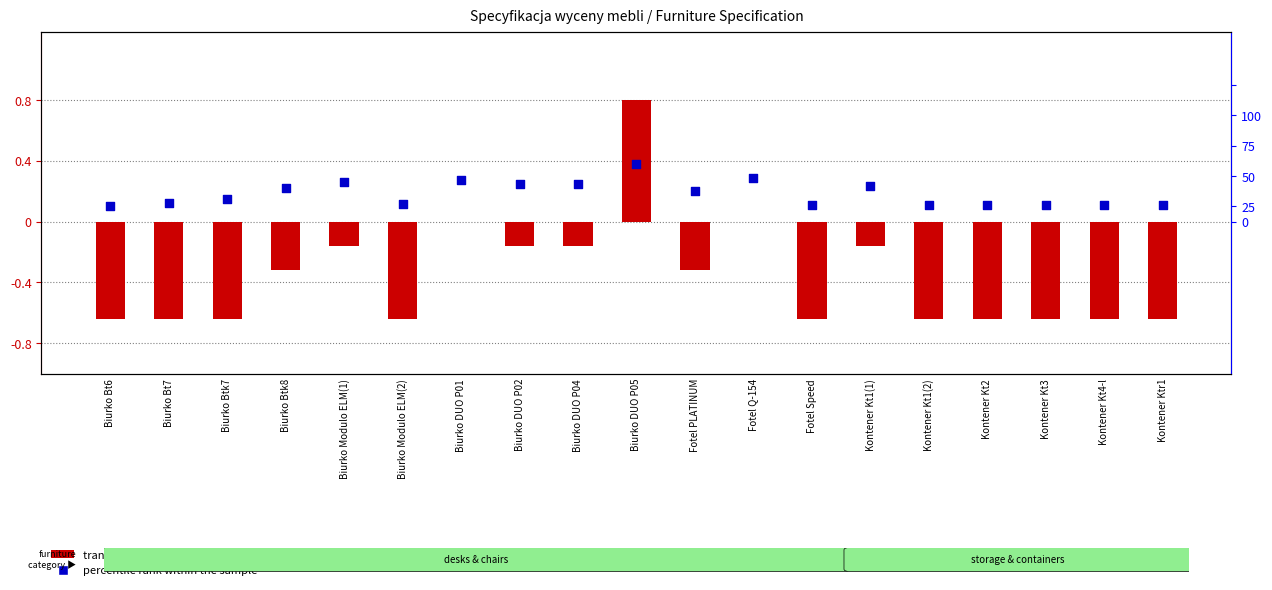

Which series contains the highest Y value?

transformed count